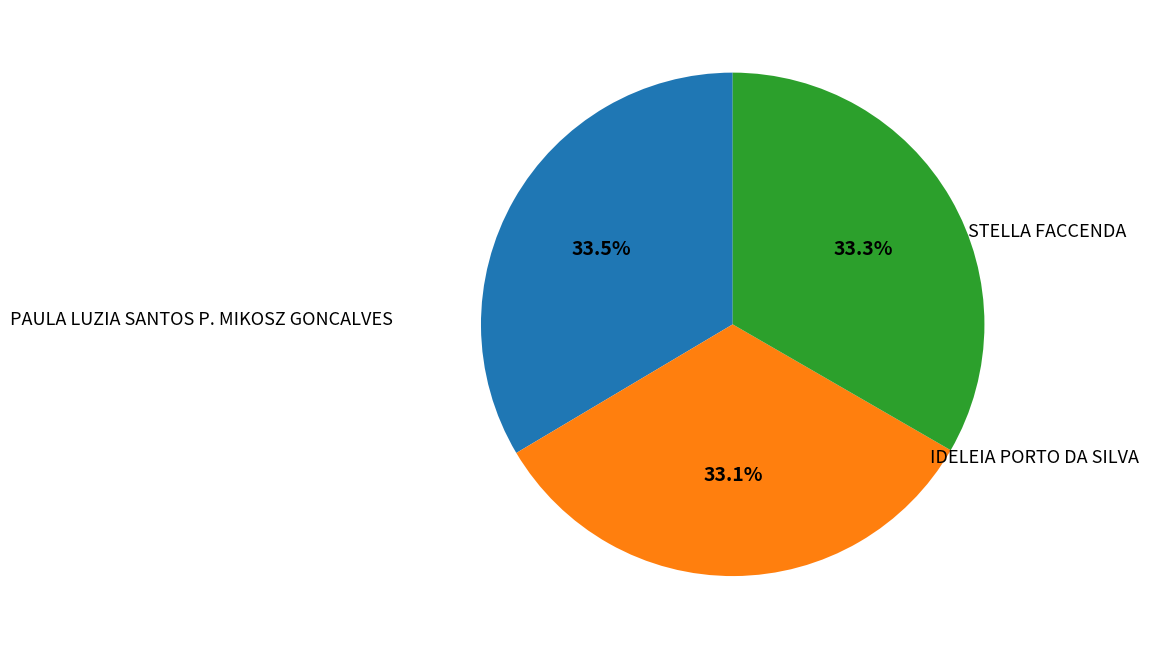

What is the ratio of the value at STELLA FACCENDA to the value at IDELEIA PORTO DA SILVA?

1.0